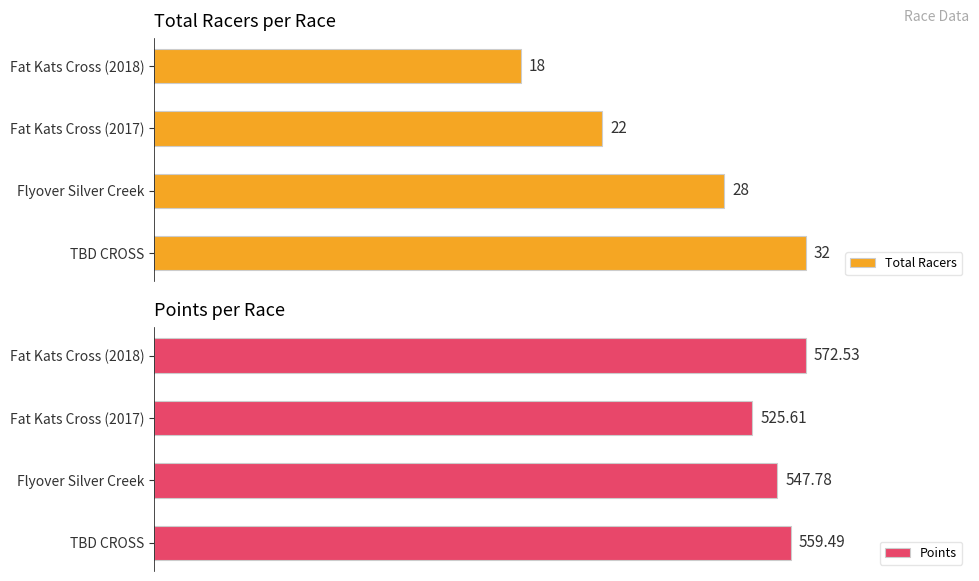

List the labels in order of Points value, smallest first.

Fat Kats Cross (2017), Flyover Silver Creek, TBD CROSS, Fat Kats Cross (2018)